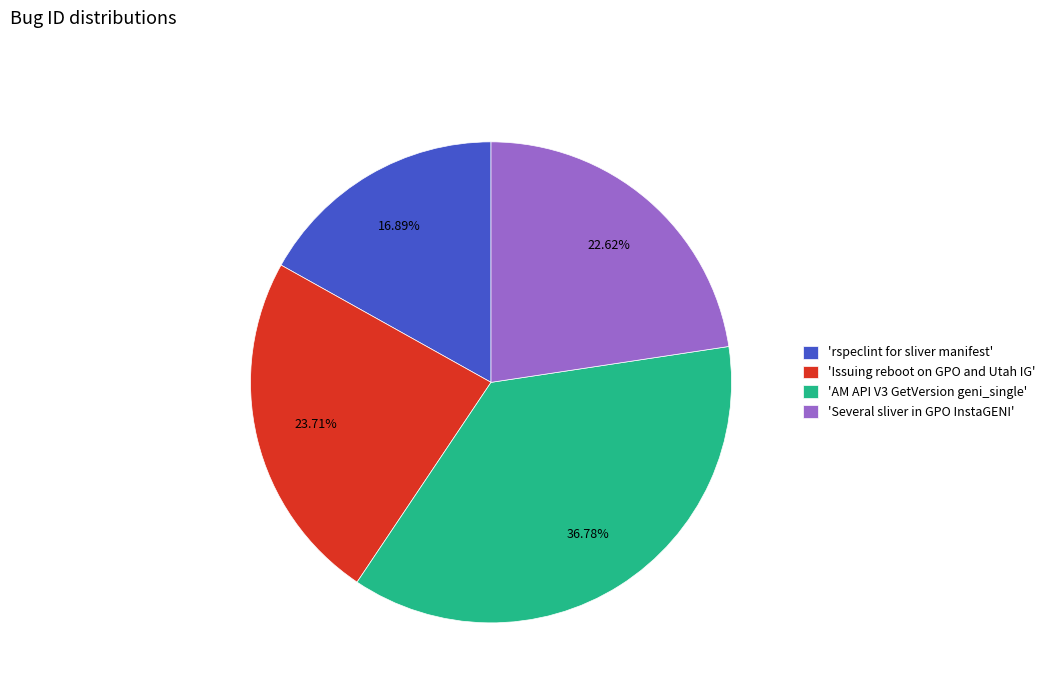

Approximately how many times larger is the value at 'rspeclint for sliver manifest' compared to 'AM API V3 GetVersion geni_single'?

0.5